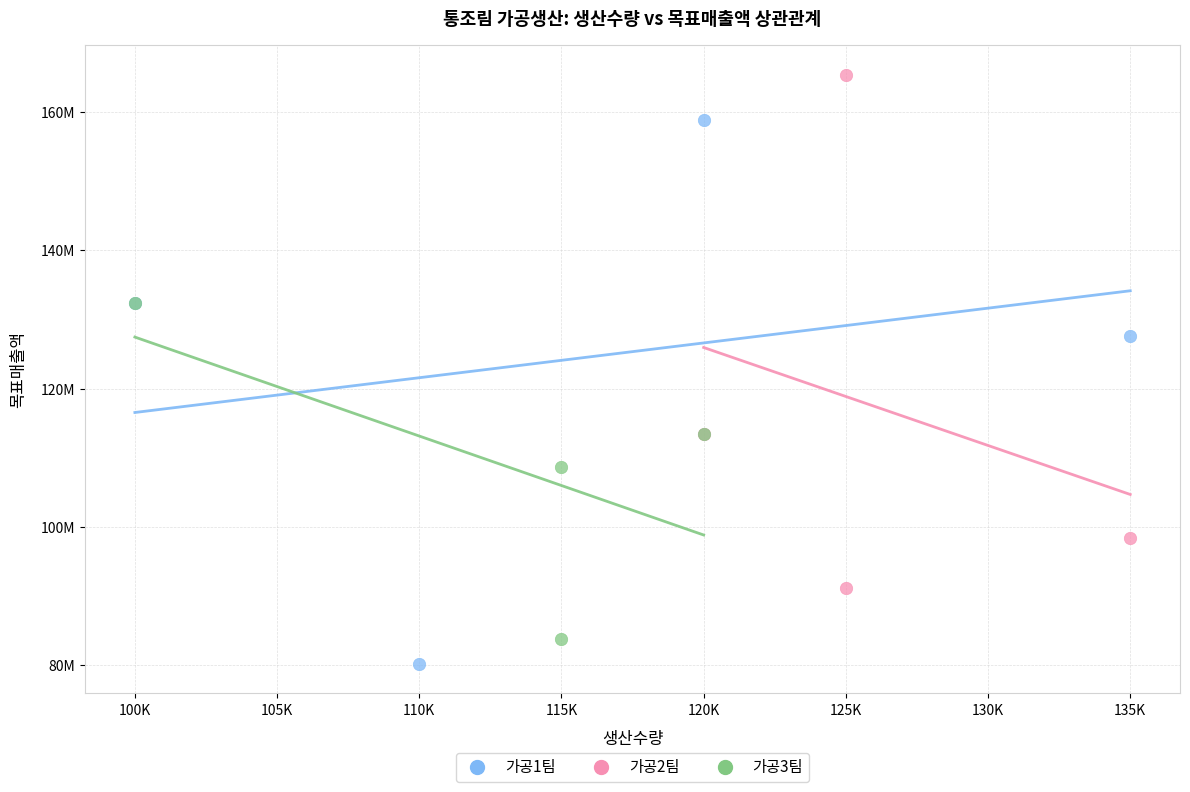

What are all the series names shown in the legend?

가공1팀, 가공2팀, 가공3팀